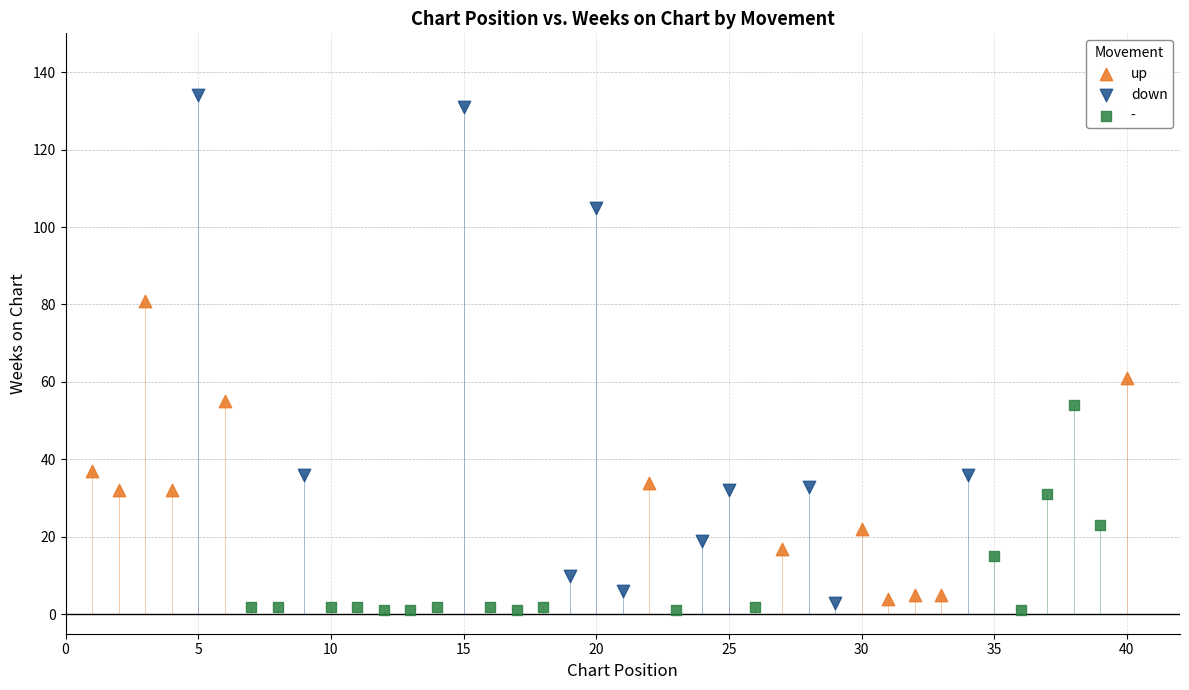

Which series reaches the maximum Y coordinate?

down